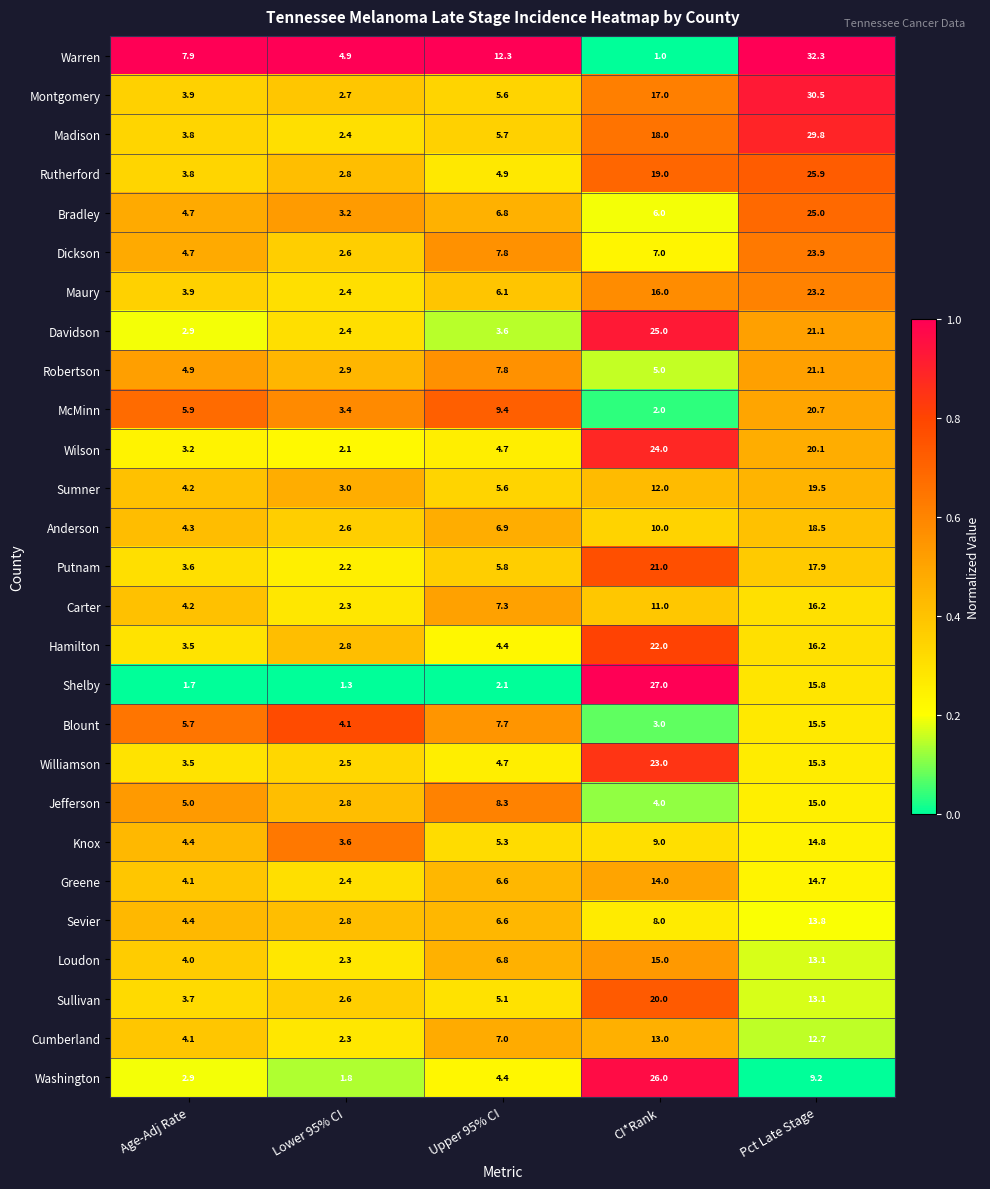

What is the maximum value shown in the chart?

32.3